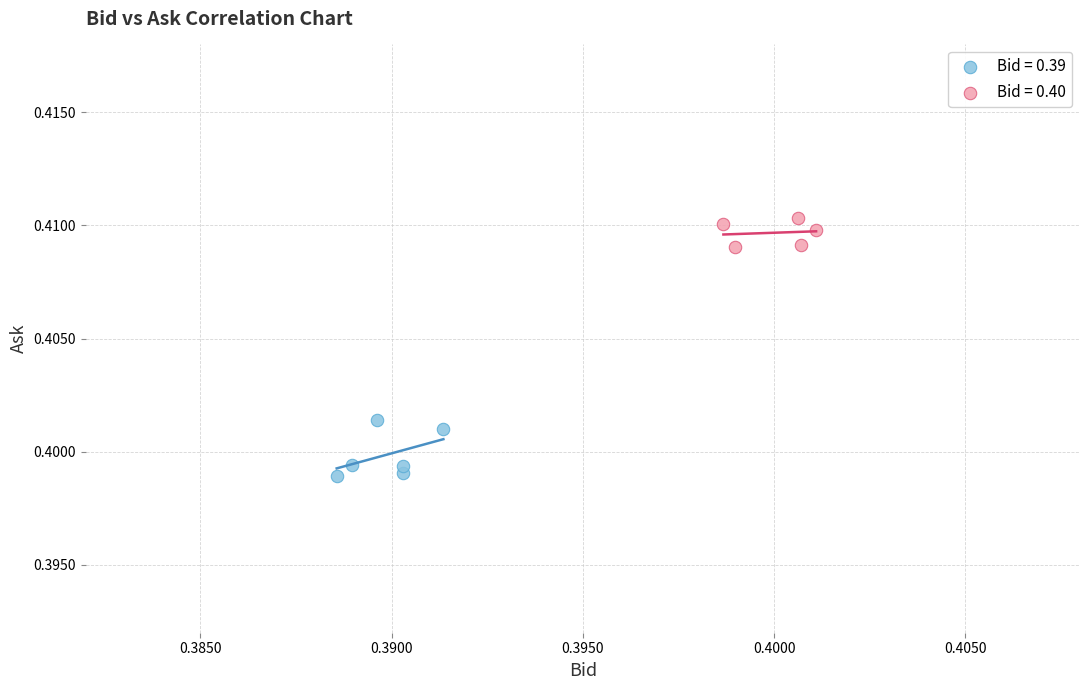

Which series reaches the maximum Y coordinate?

Bid = 0.40